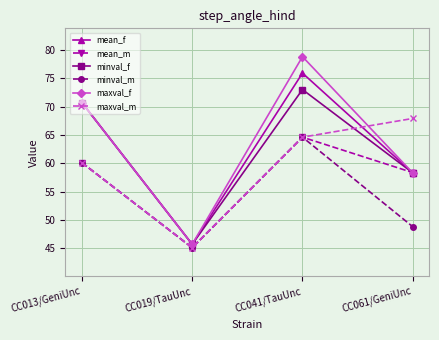

Is it true that minval_f equals 58.3 at CC061/GeniUnc?

True